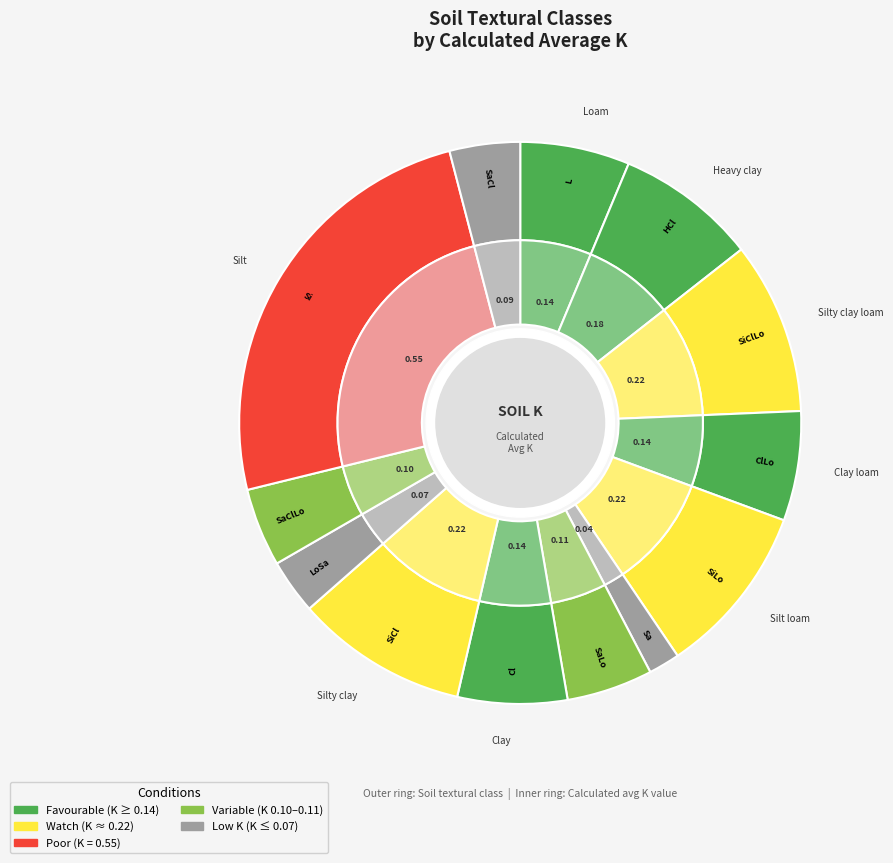

Do Silt and Sandy clay together represent more than half of the pie?

No